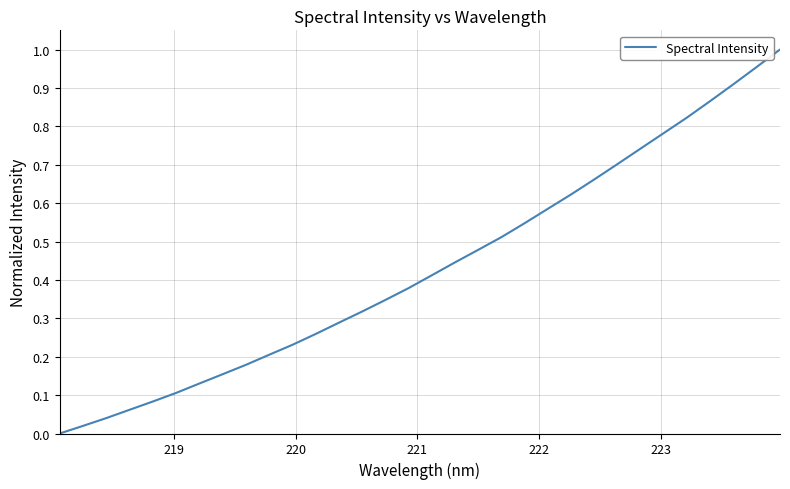

What is the difference between the maximum and second lowest values?

1.0